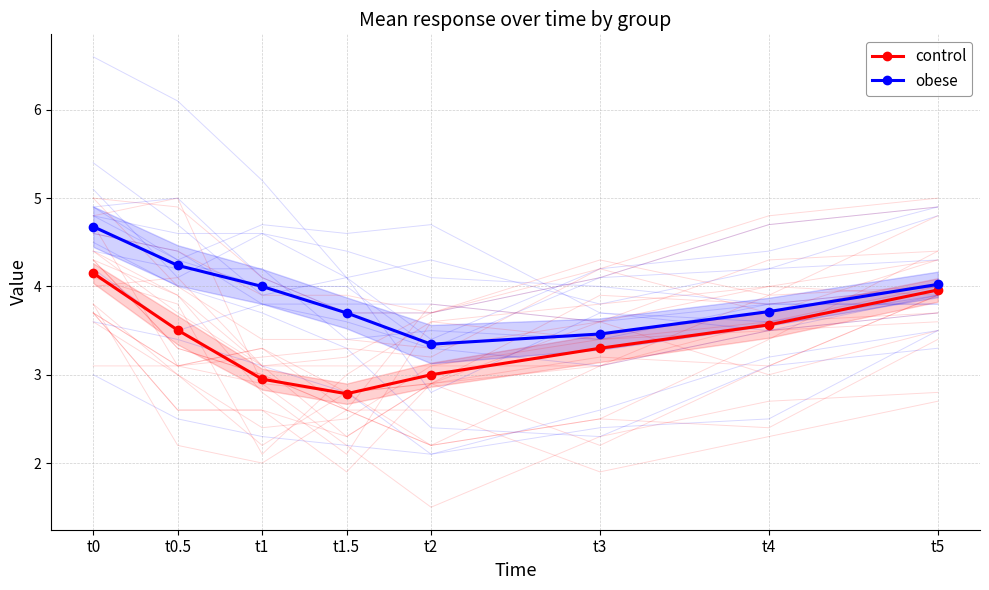

True or false: obese has more than 0 points higher than both neighbors.

False